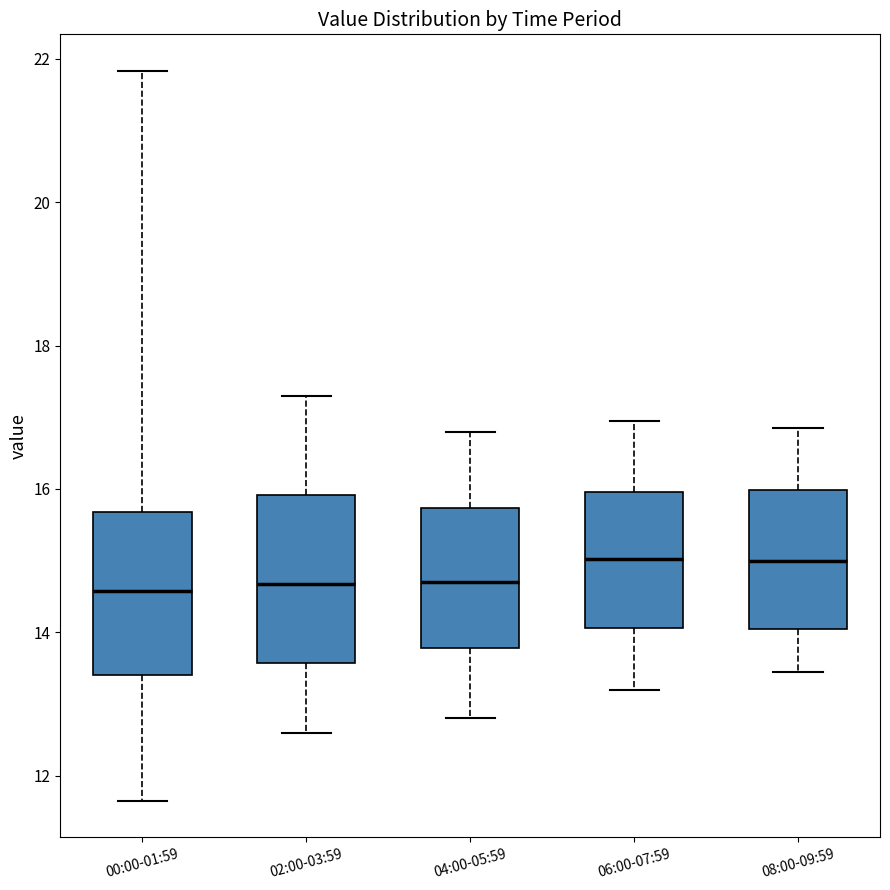

Where does the lower whisker of the box for 00:00-01:59 end on the y-axis? The values are not printed on the chart, so give them approximately, as read against the axis.

11.6